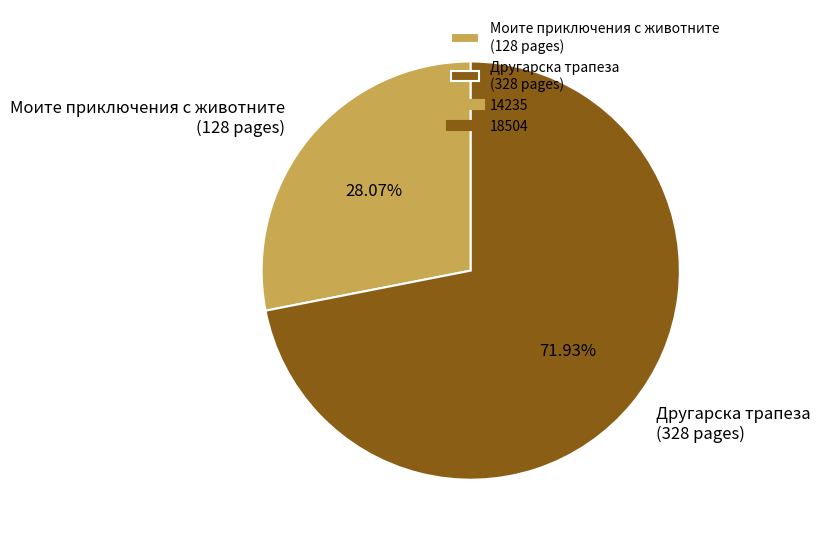

Which category has the smallest portion of the pie?

Моите приключения с животните (128 pages)